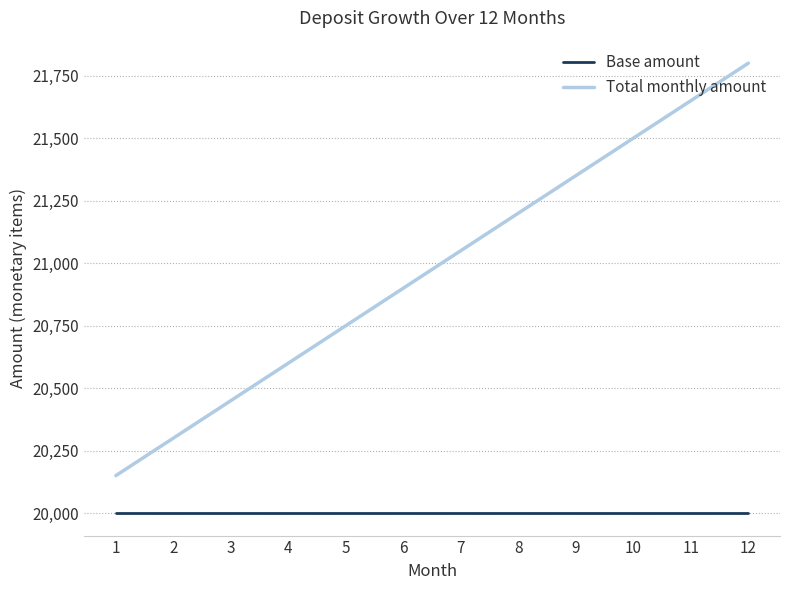

The value of Base amount at 1 is 20000. True or false?

True